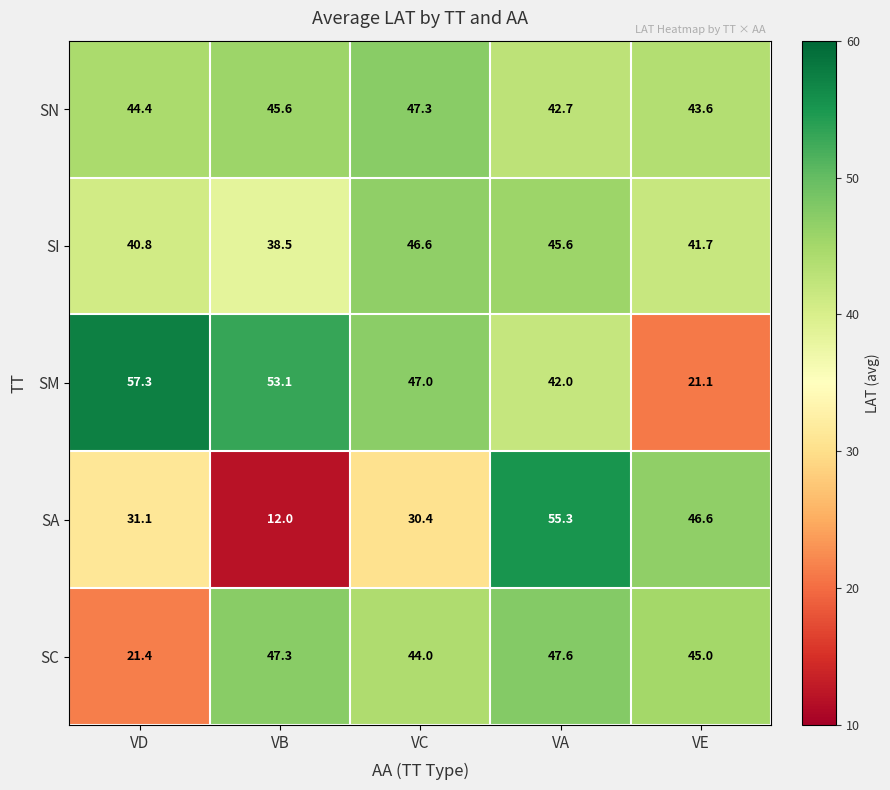

True or false: SC has a value of 77.6 at VE.

False